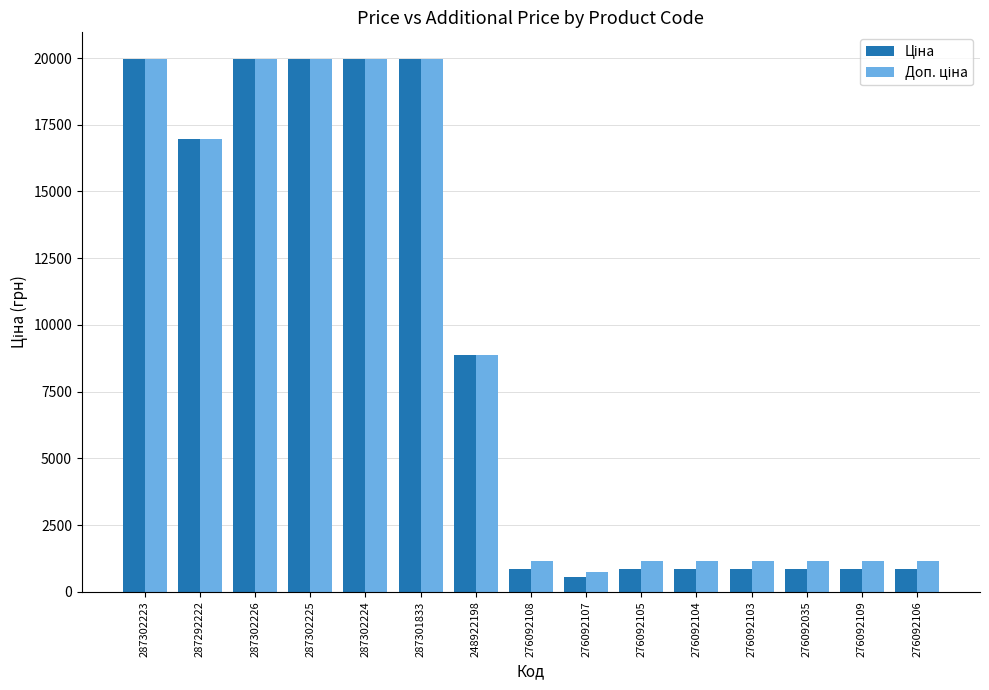

At how many categories does at least one series exceed 8602?

7